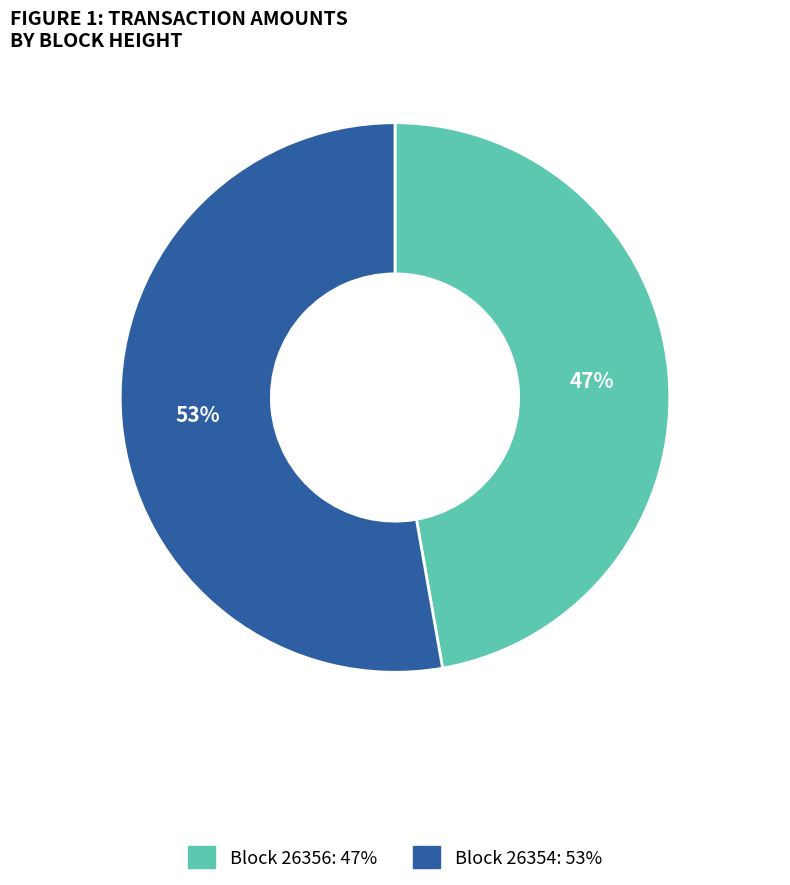

To the nearest percent, what is the difference between the largest and smallest slice percentages?

6%